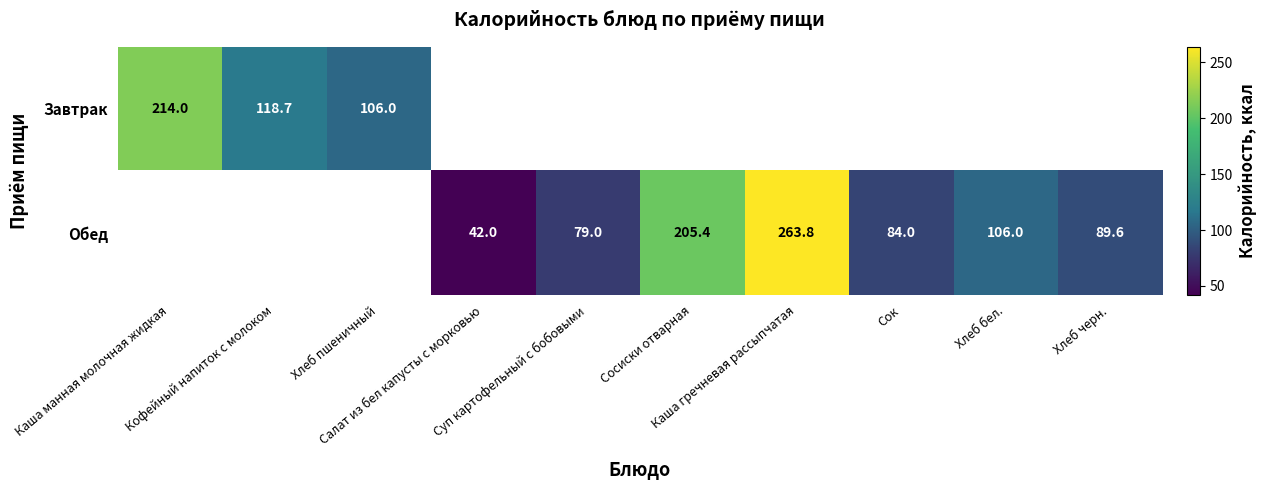

Is the value of Завтрак at Сосиски отварная greater than the value of Обед at Хлеб черн.?

No